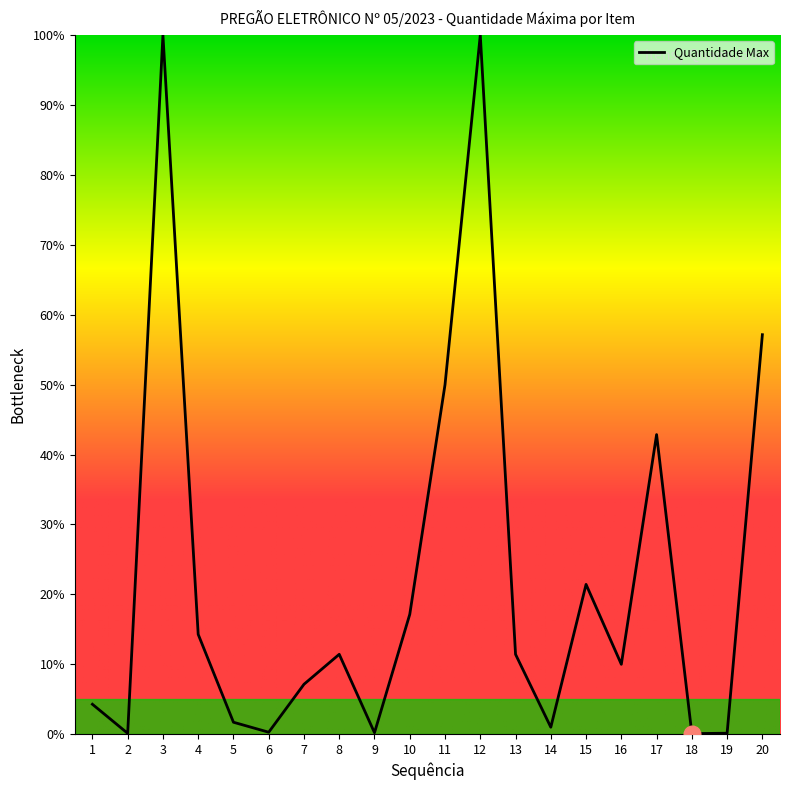

The value at 8 is 15.5. True or false?

False